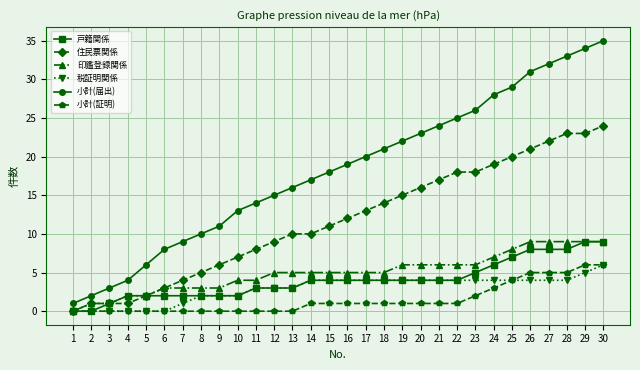

Reading right to left, extract all data points from this chart.

戸籍関係: 30=9	29=9	28=8	27=8	26=8	25=7	24=6	23=5	22=4	21=4	20=4	19=4	18=4	17=4	16=4	15=4	14=4	13=3	12=3	11=3	10=2	9=2	8=2	7=2	6=2	5=2	4=2	3=1	2=0	1=0
住民票関係: 30=24	29=23	28=23	27=22	26=21	25=20	24=19	23=18	22=18	21=17	20=16	19=15	18=14	17=13	16=12	15=11	14=10	13=10	12=9	11=8	10=7	9=6	8=5	7=4	6=3	5=2	4=1	3=1	2=1	1=0
印鑑登録関係: 30=9	29=9	28=9	27=9	26=9	25=8	24=7	23=6	22=6	21=6	20=6	19=6	18=5	17=5	16=5	15=5	14=5	13=5	12=5	11=4	10=4	9=3	8=3	7=3	6=3	5=2	4=2	3=1	2=1	1=0
税証明関係: 30=6	29=5	28=4	27=4	26=4	25=4	24=4	23=4	22=4	21=4	20=4	19=4	18=4	17=4	16=4	15=4	14=4	13=3	12=3	11=3	10=2	9=2	8=2	7=1	6=0	5=0	4=0	3=0	2=0	1=0
小計(届出): 30=35	29=34	28=33	27=32	26=31	25=29	24=28	23=26	22=25	21=24	20=23	19=22	18=21	17=20	16=19	15=18	14=17	13=16	12=15	11=14	10=13	9=11	8=10	7=9	6=8	5=6	4=4	3=3	2=2	1=1
小計(証明): 30=6	29=6	28=5	27=5	26=5	25=4	24=3	23=2	22=1	21=1	20=1	19=1	18=1	17=1	16=1	15=1	14=1	13=0	12=0	11=0	10=0	9=0	8=0	7=0	6=0	5=0	4=0	3=0	2=0	1=0